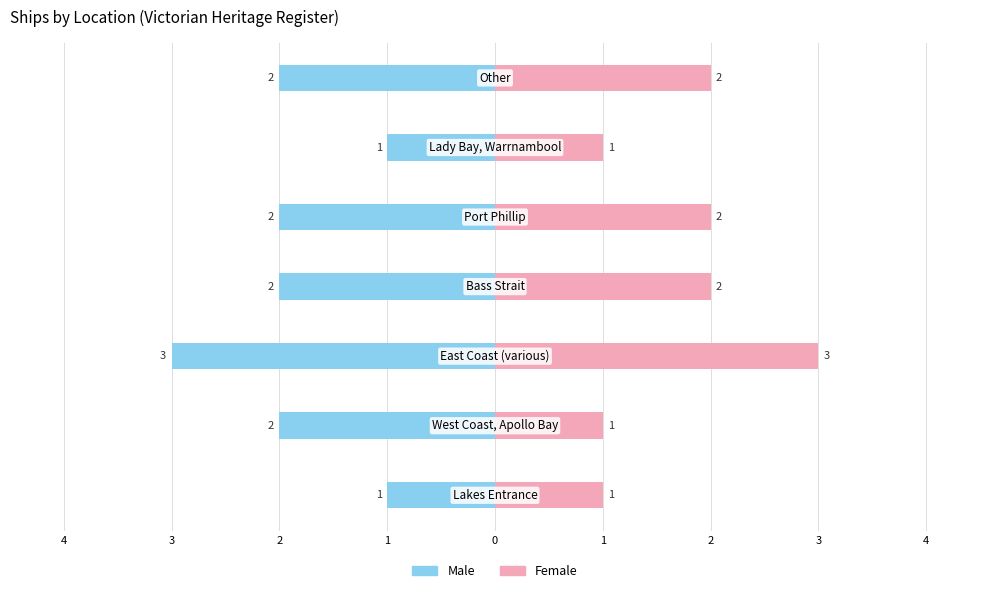

What are all the series names shown in the legend?

Male, Female